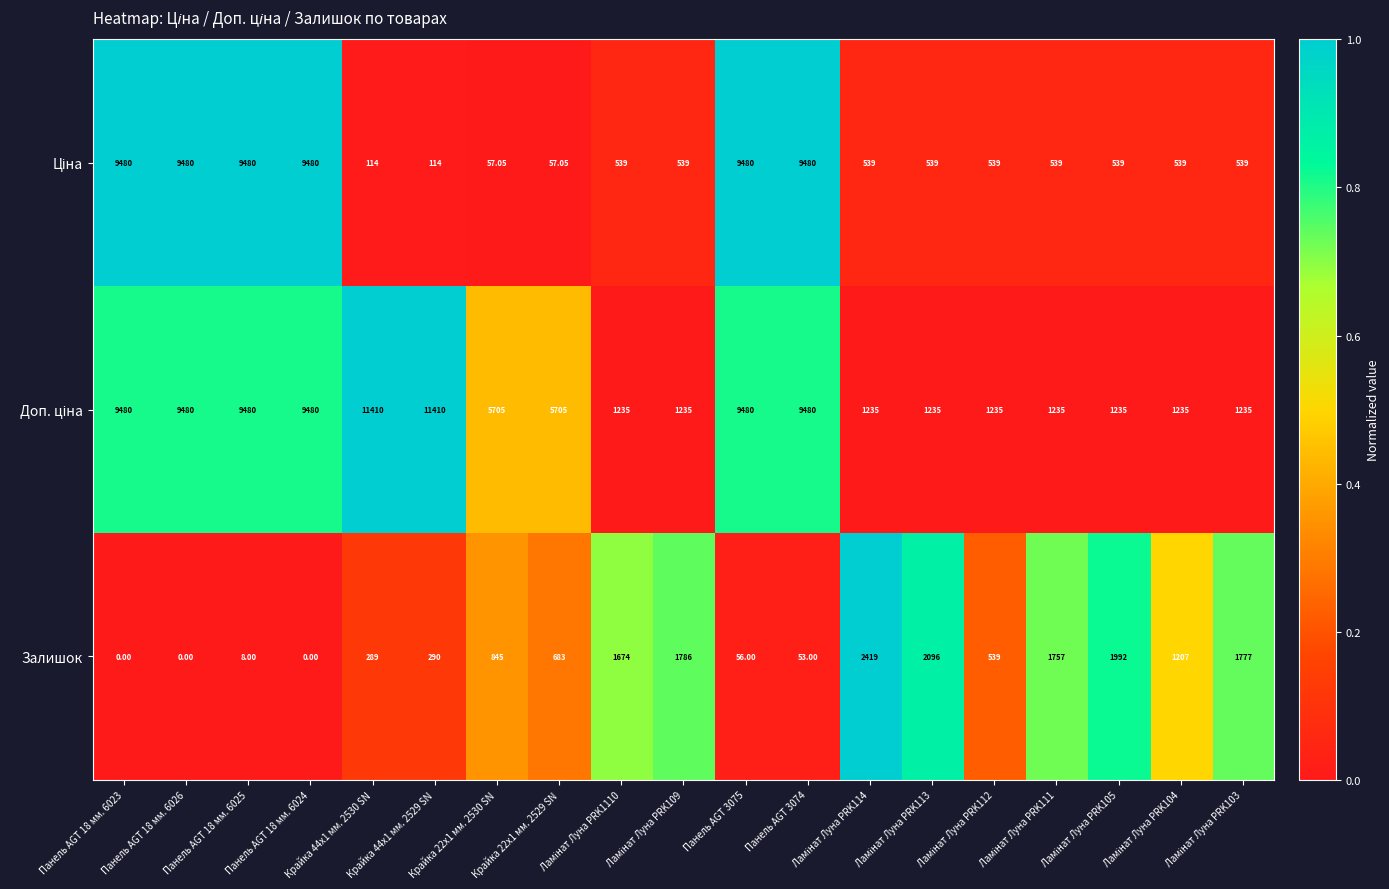

Count the number of data series in this chart.

3